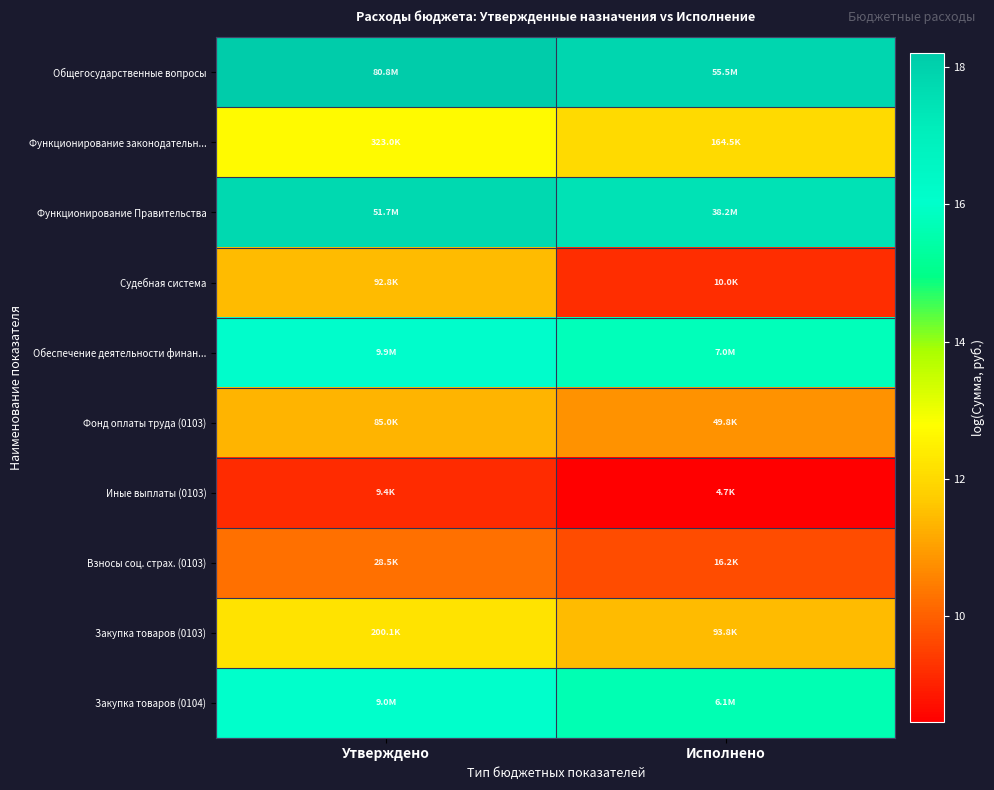

Rank the series by their maximum value, from lowest to highest.

Иные выплаты (0103), Взносы соц. страх. (0103), Фонд оплаты труда (0103), Судебная система, Закупка товаров (0103), Функционирование законодательн..., Закупка товаров (0104), Обеспечение деятельности финан..., Функционирование Правительства, Общегосударственные вопросы